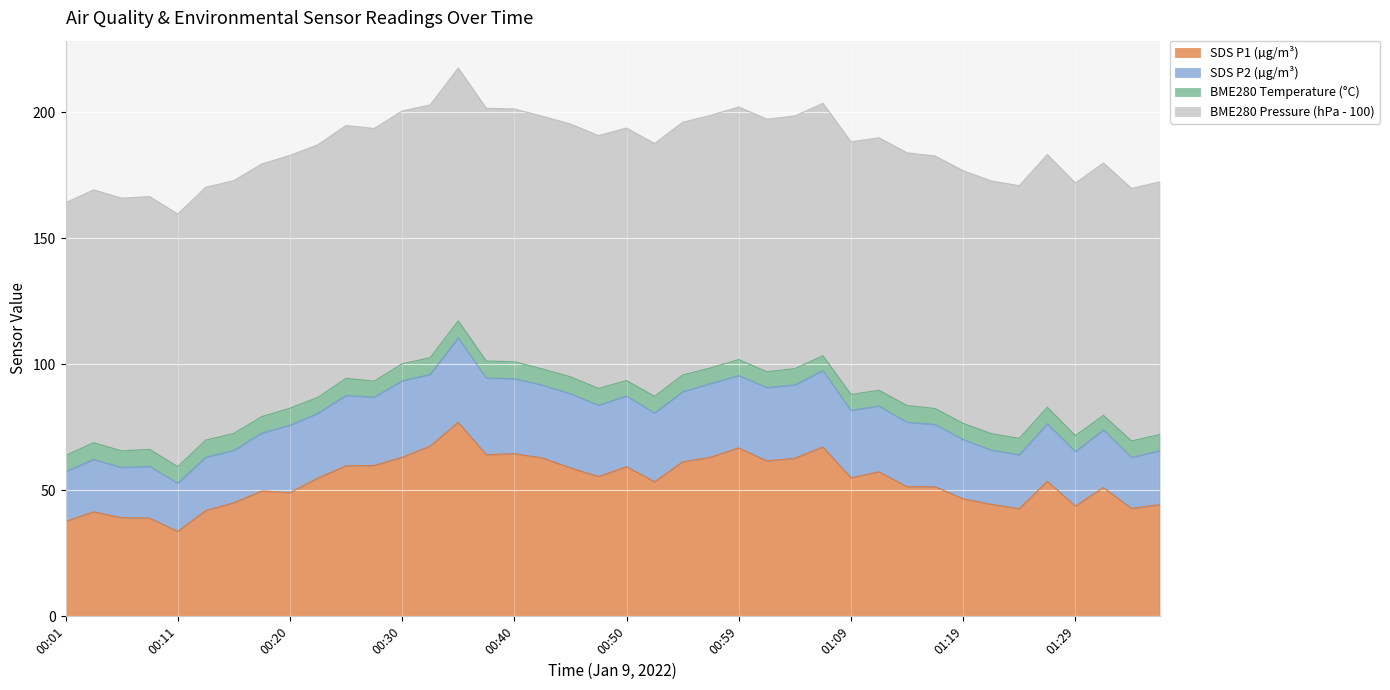

What is the sum of the SDS_P1 values at 00:20 and 00:16?

94.1